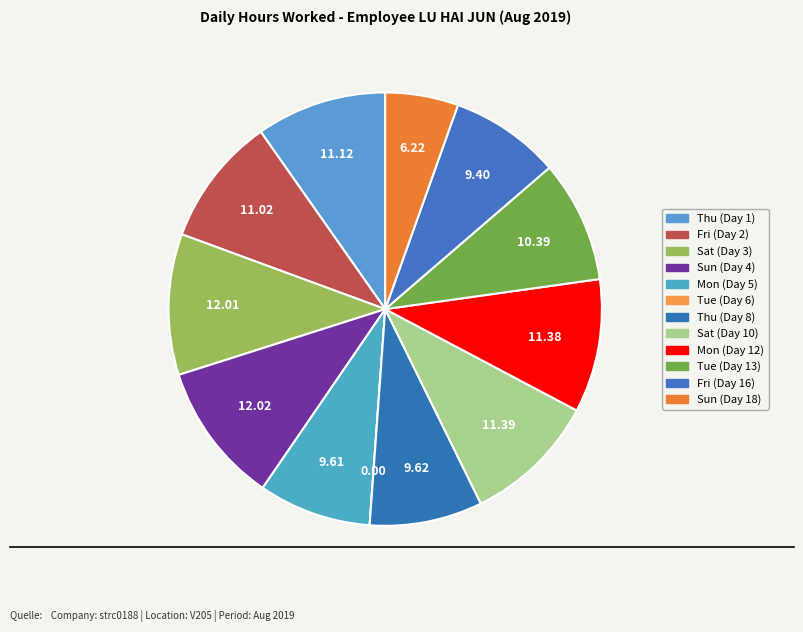

Count the number of slices in the pie.

12